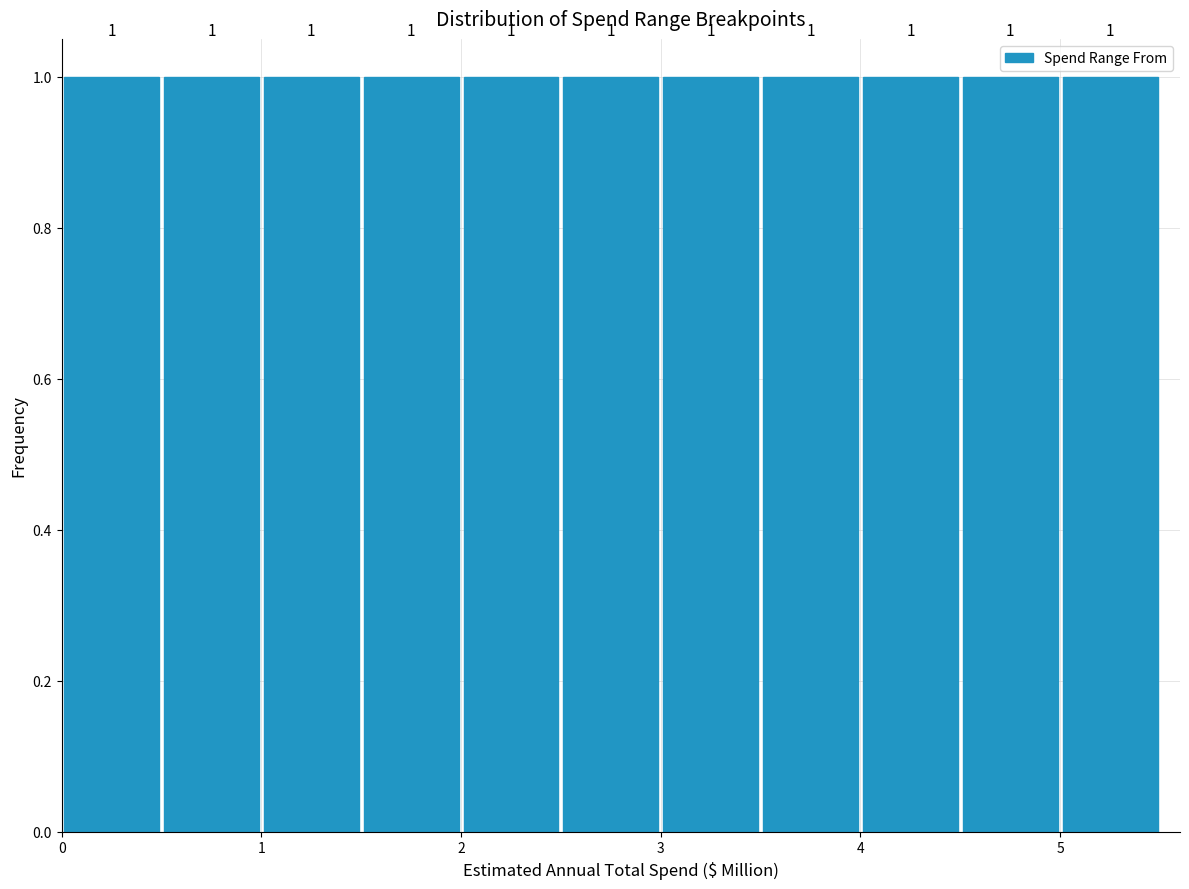

How tall is the bar that spans 3.0 to 3.5 on the x-axis?

1